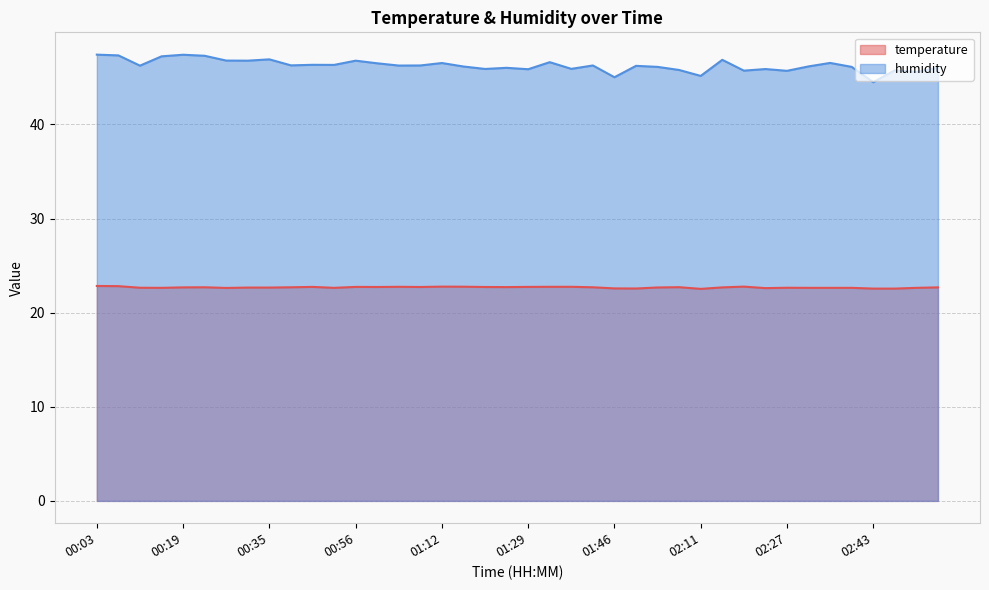

True or false: temperature and humidity intersect in this chart.

False